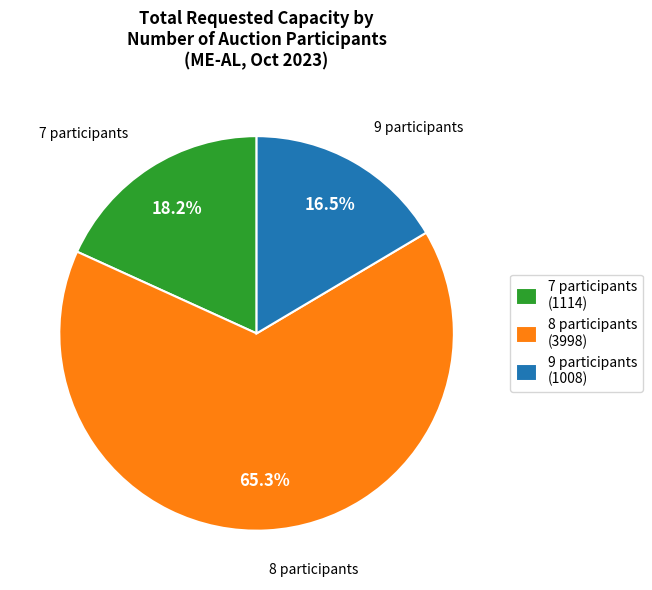

Which has a higher value, 8 participants (3998) or 9 participants (1008)?

8 participants (3998)